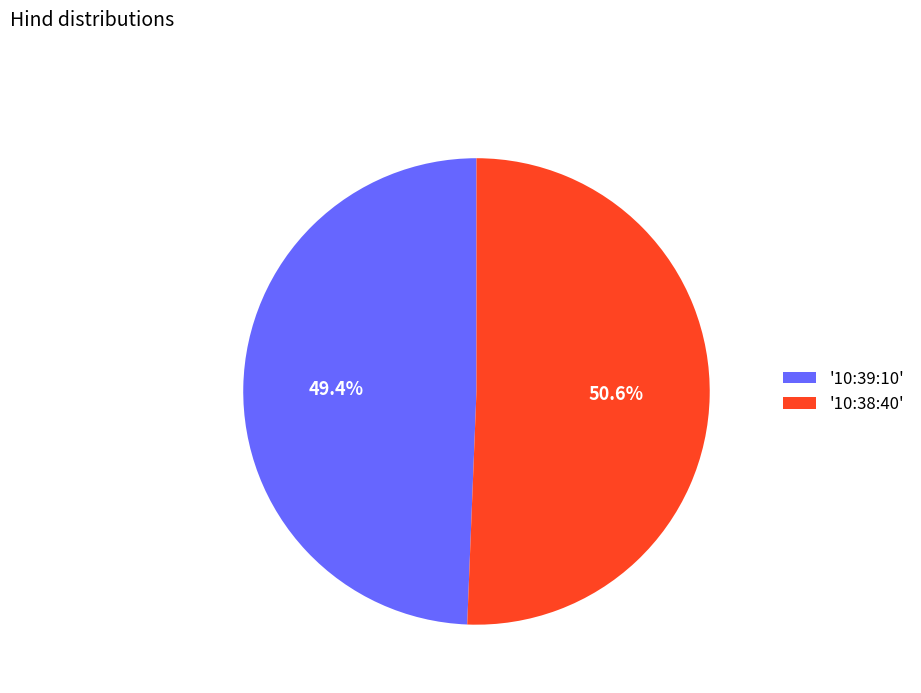

Is '10:39:10' the majority of the pie?

No